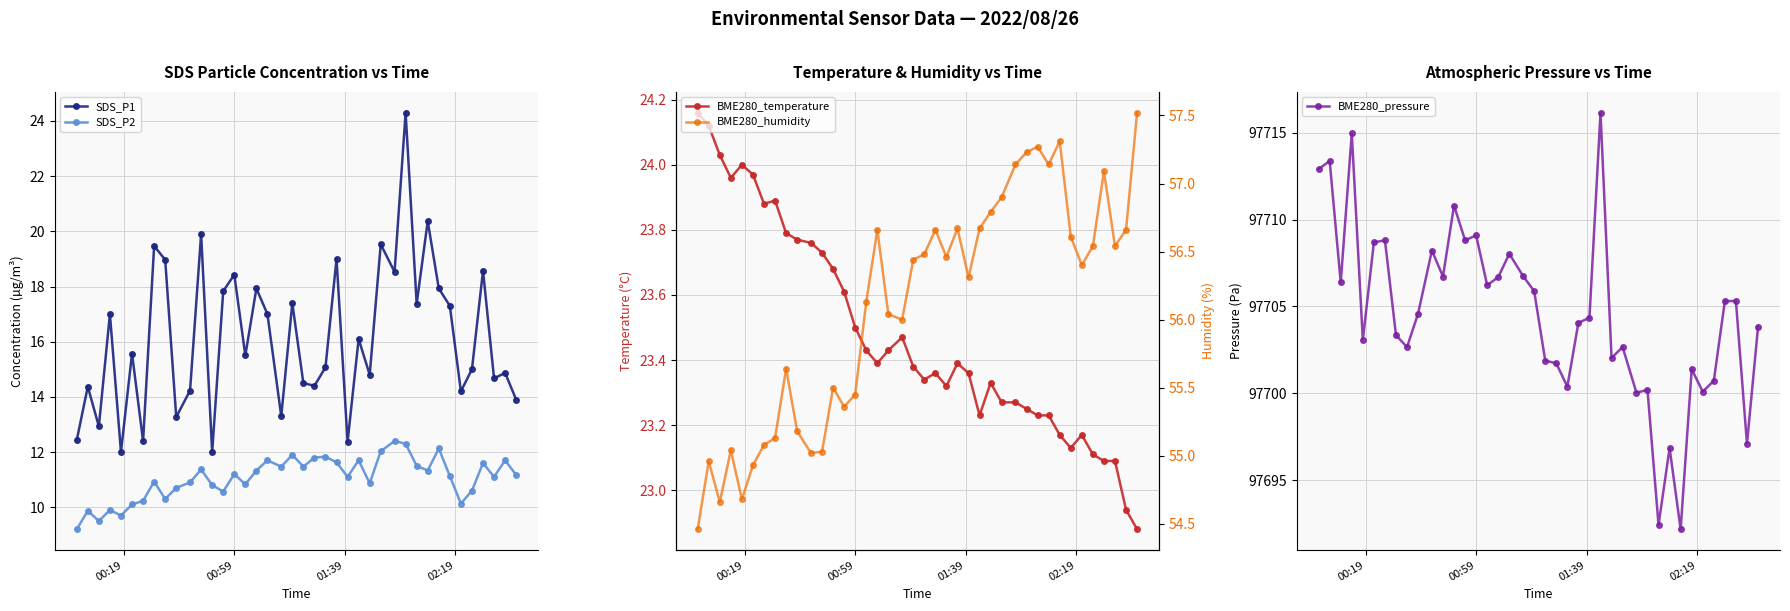

What is the difference between the maximum and second lowest values in the SDS_P1 series?

12.3